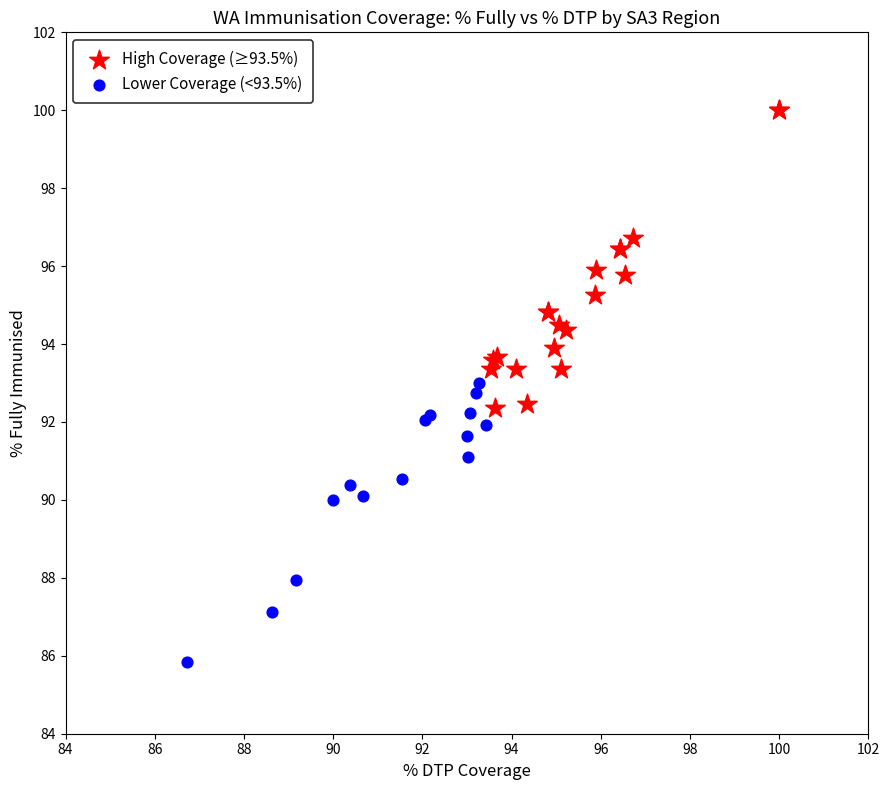

What are all the series names shown in the legend?

High Coverage (≥93.5%), Lower Coverage (<93.5%)